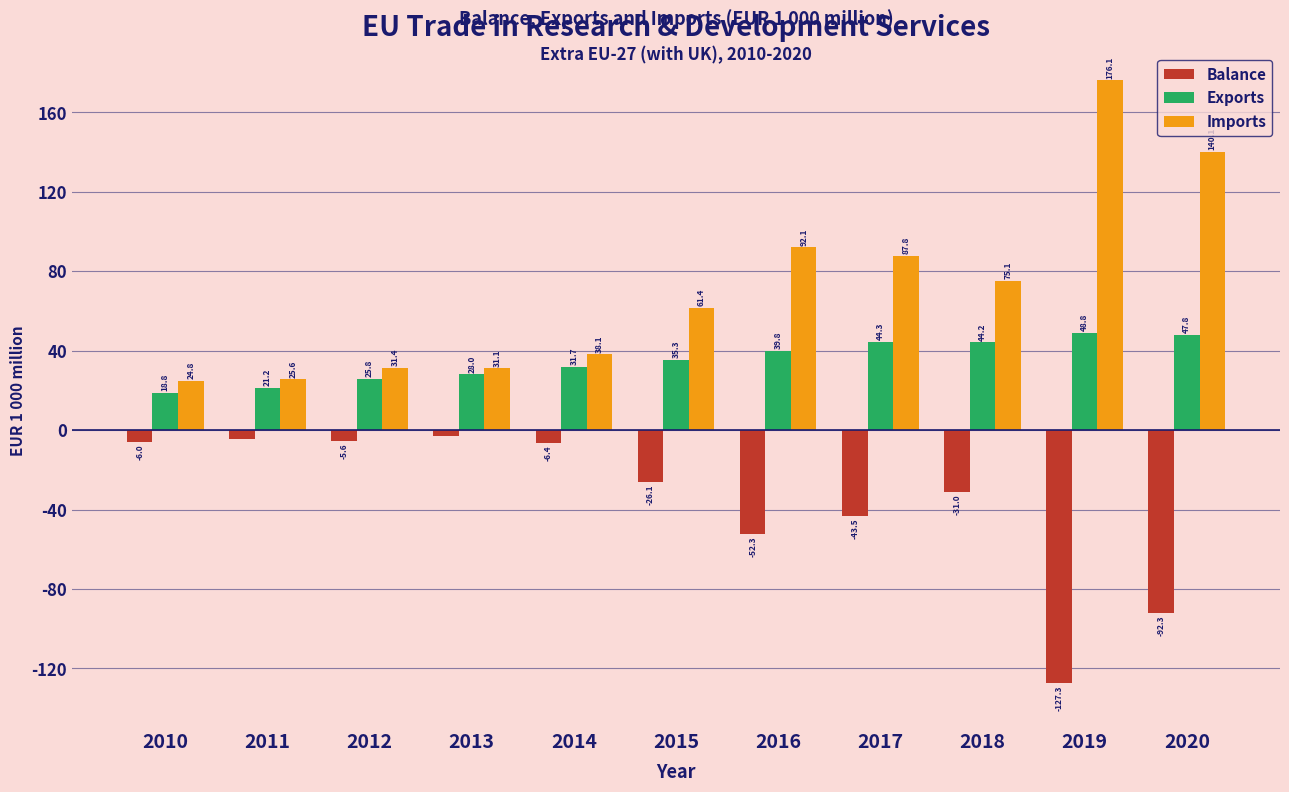

Where is Imports nearest to the value 100?

2016